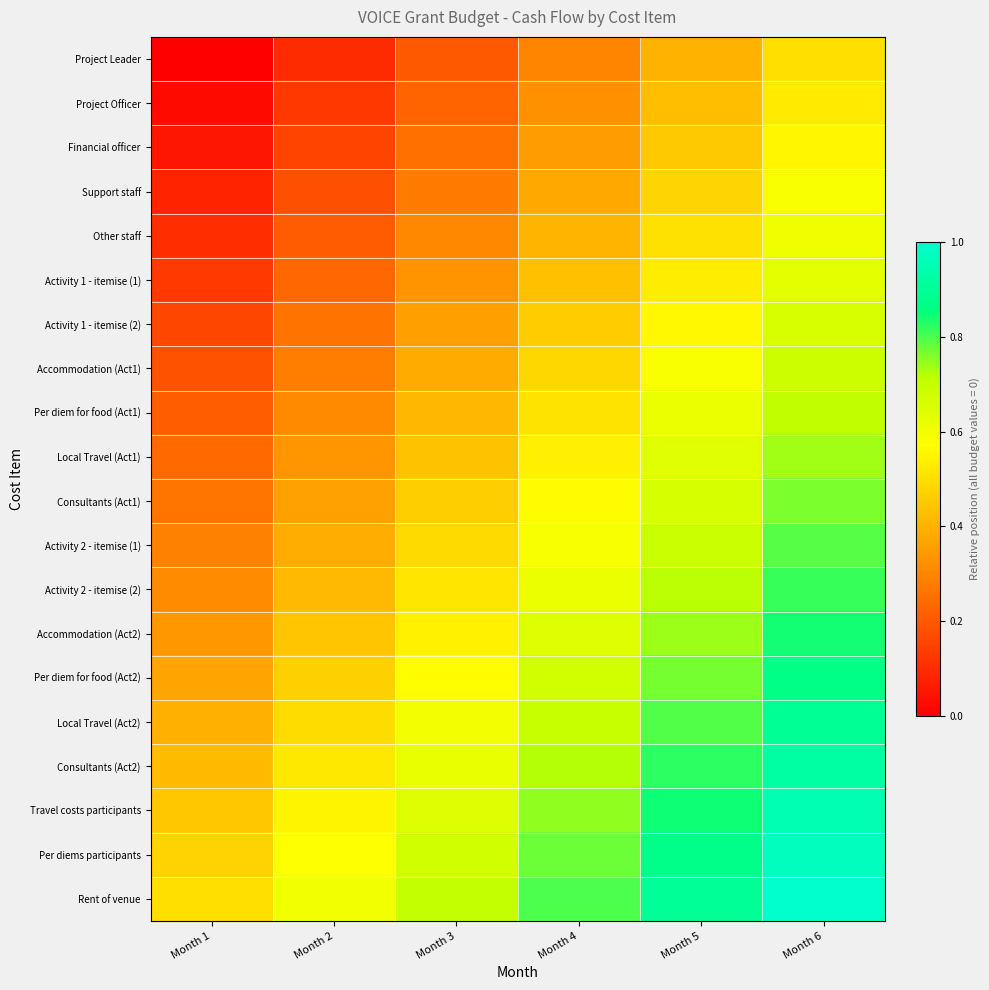

Which has a higher value, Month 6 or Month 1?

Month 6